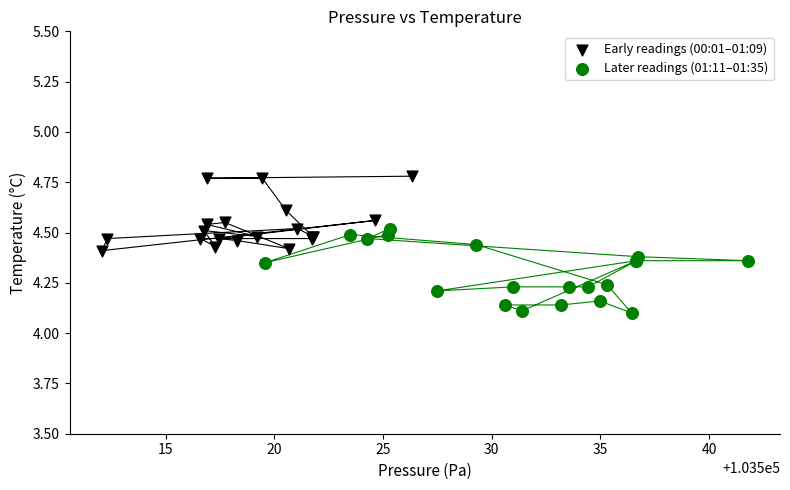

Which series reaches the maximum Y coordinate?

Early readings (00:01–01:09)